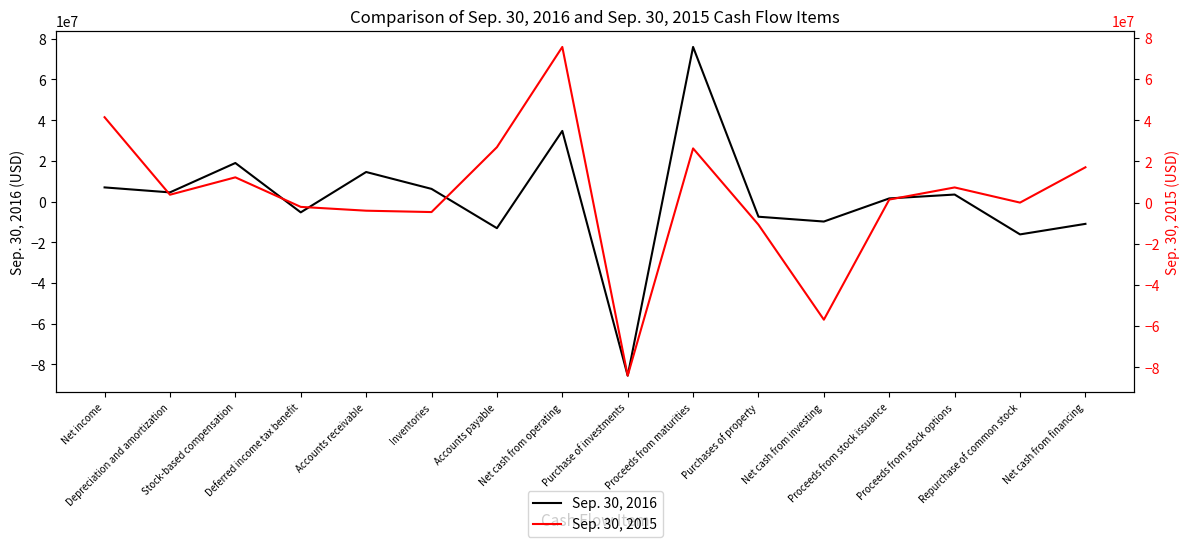

What is the average value of the Sep. 30, 2015 series?

3131938